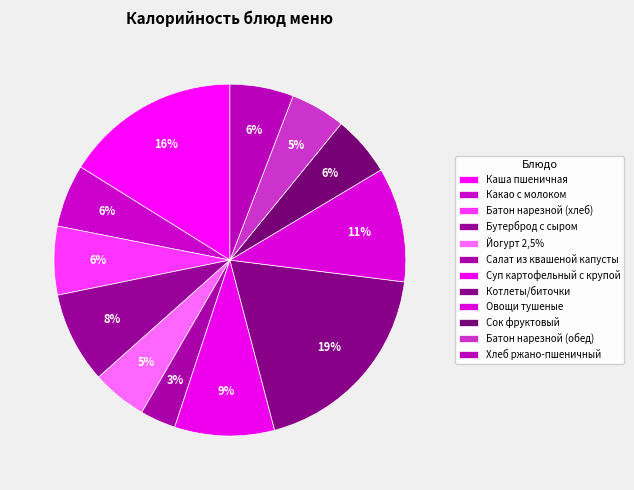

Count the number of slices in the pie.

12